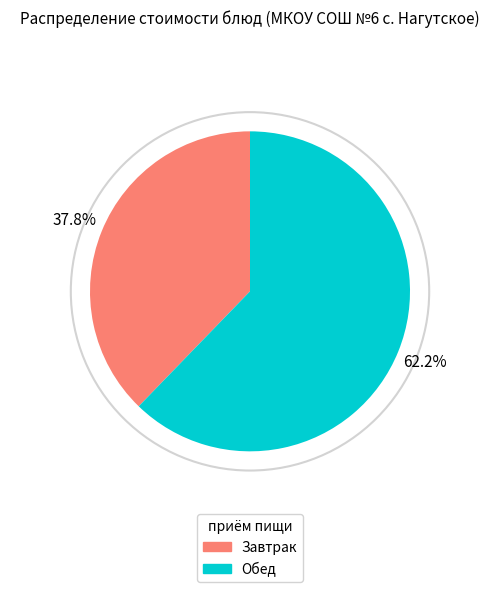

Is there any slice that represents more than half of the pie?

Yes